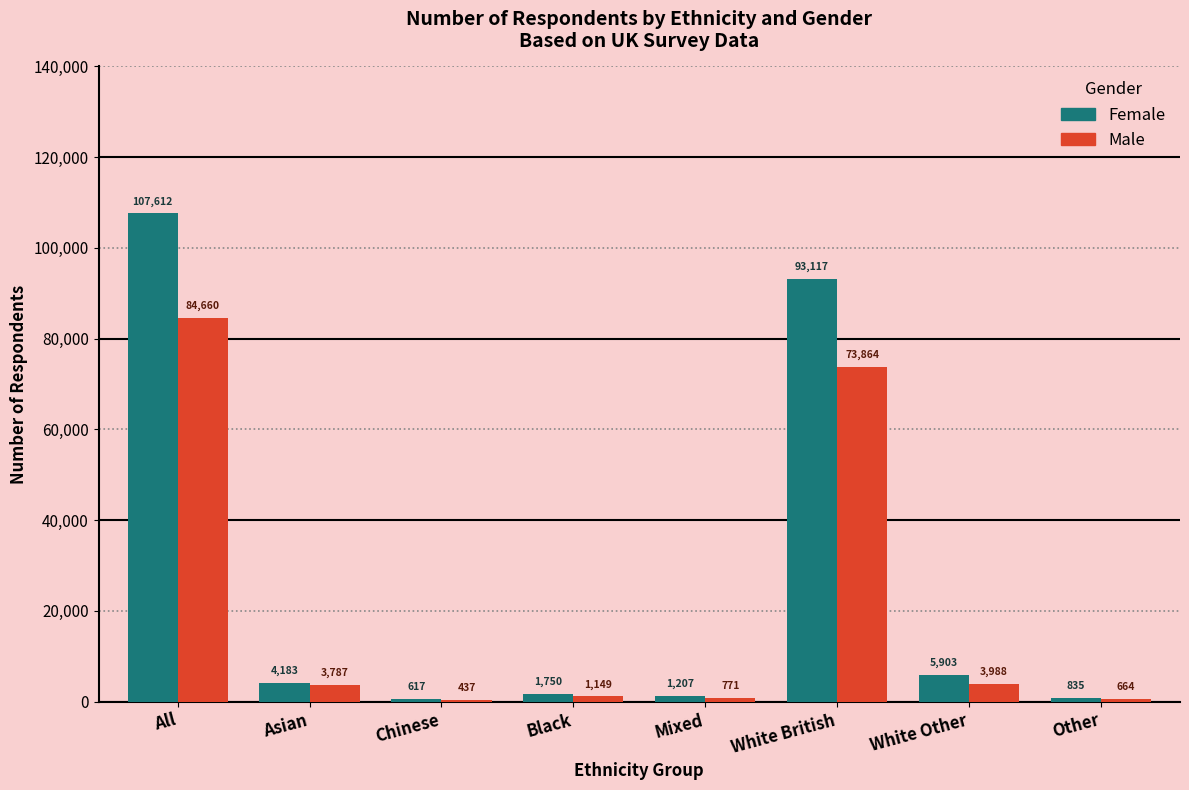

Reading left to right, what are all the values shown in this chart?

Female: 107612	4183	617	1750	1207	93117	5903	835
Male: 84660	3787	437	1149	771	73864	3988	664